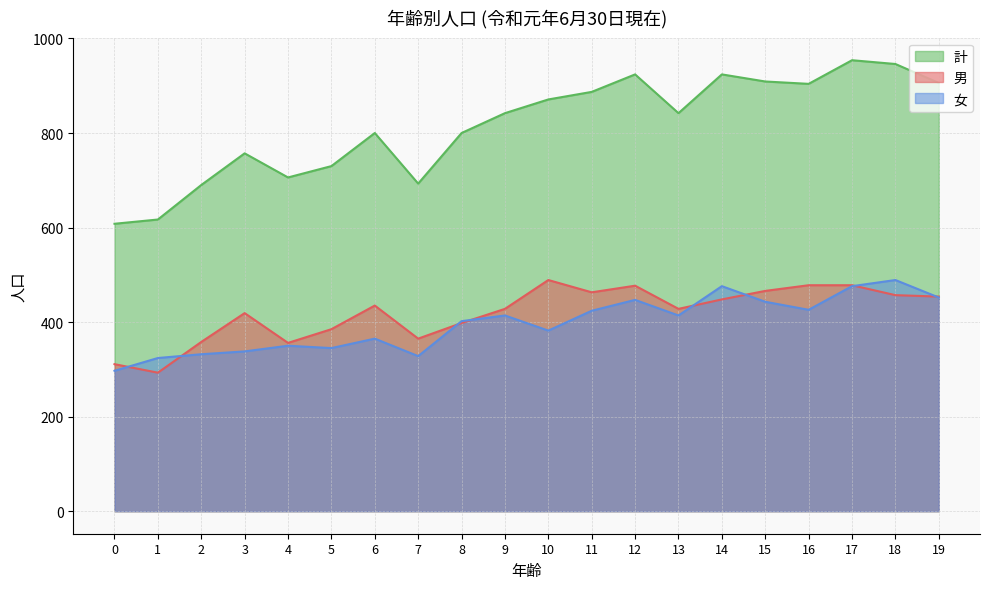

Reading right to left, what are all the values shown in this chart?

男: 19=454	18=457	17=478	16=478	15=466	14=448	13=428	12=477	11=463	10=489	9=428	8=398	7=365	6=435	5=385	4=356	3=419	2=358	1=293	0=311
女: 19=452	18=489	17=476	16=426	15=443	14=476	13=414	12=447	11=424	10=382	9=414	8=402	7=328	6=365	5=345	4=350	3=338	2=332	1=324	0=297
計: 19=906	18=946	17=954	16=904	15=909	14=924	13=842	12=924	11=887	10=871	9=842	8=800	7=693	6=800	5=730	4=706	3=757	2=690	1=617	0=608